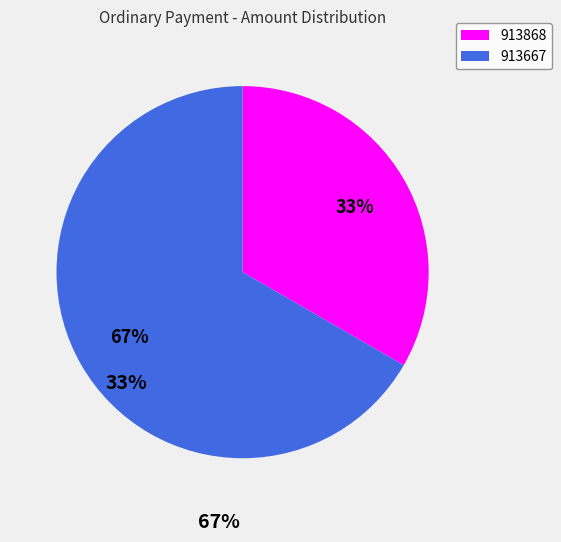

To the nearest percent, what percentage of the pie is 913868?

33%